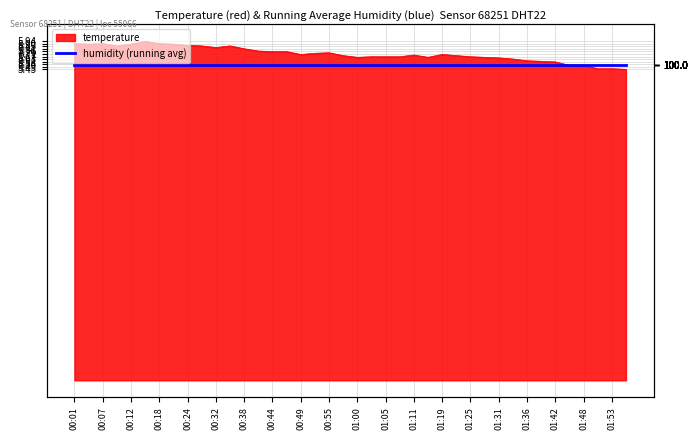

Which has a higher value, 01:56 or 01:00?

01:00